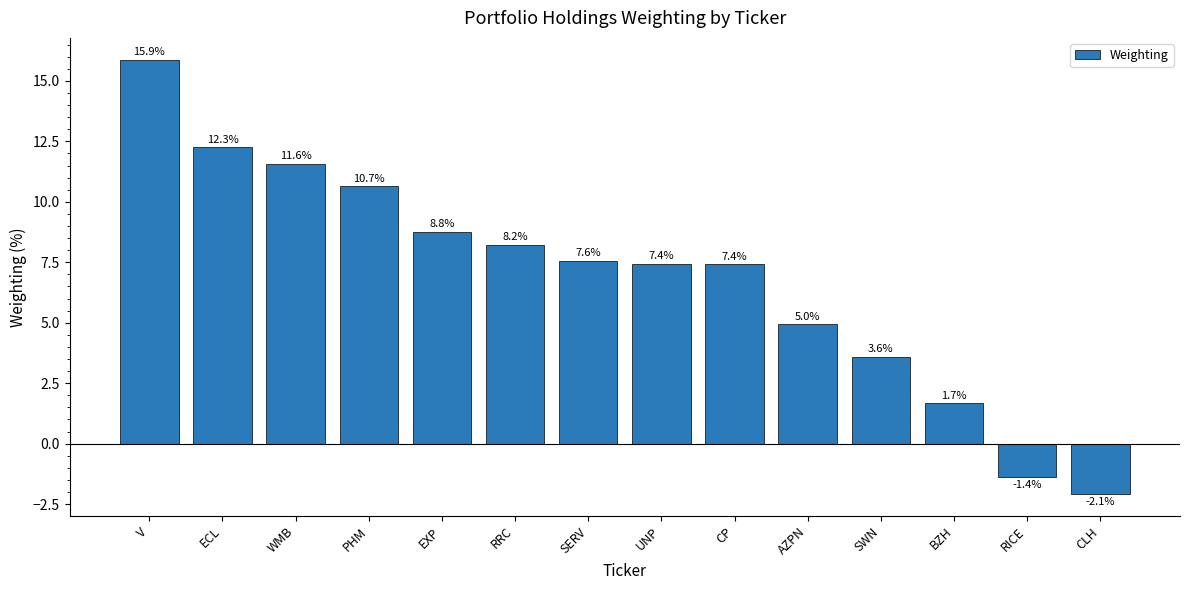

Are the bars grouped side by side (vs. stacked)?

No